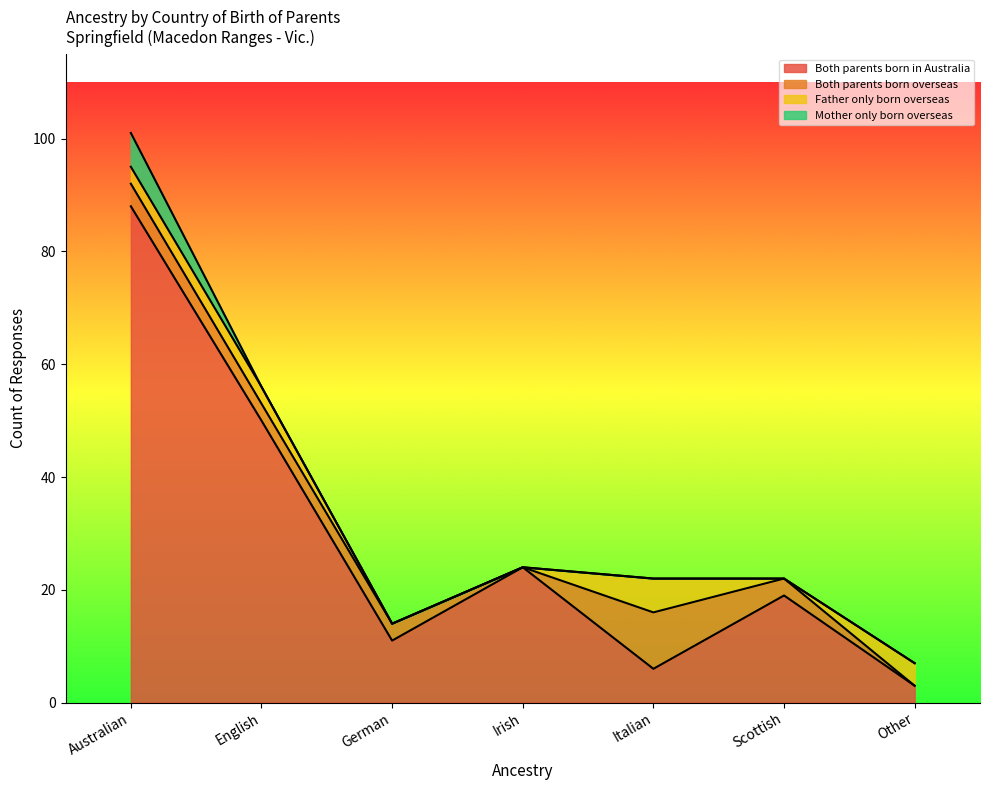

Where is Both parents born overseas nearest to the value 5?

Australian